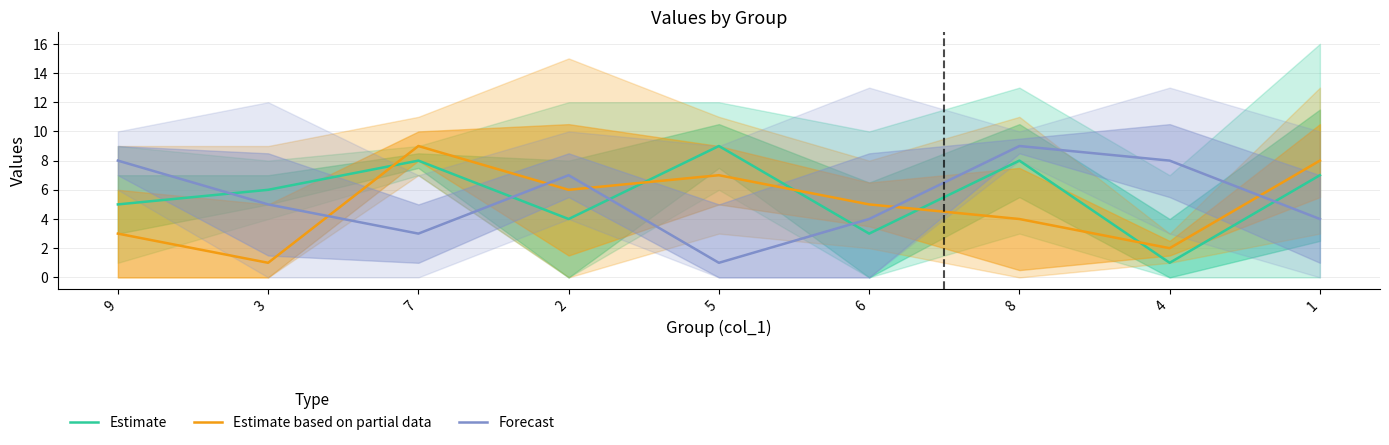

Reading left to right, transcribe all the data shown in this chart.

Estimate: 9=5	3=6	7=8	2=4	5=9	6=3	8=8	4=1	1=7
Estimate based on partial data: 9=3	3=1	7=9	2=6	5=7	6=5	8=4	4=2	1=8
Forecast: 9=8	3=5	7=3	2=7	5=1	6=4	8=9	4=8	1=4